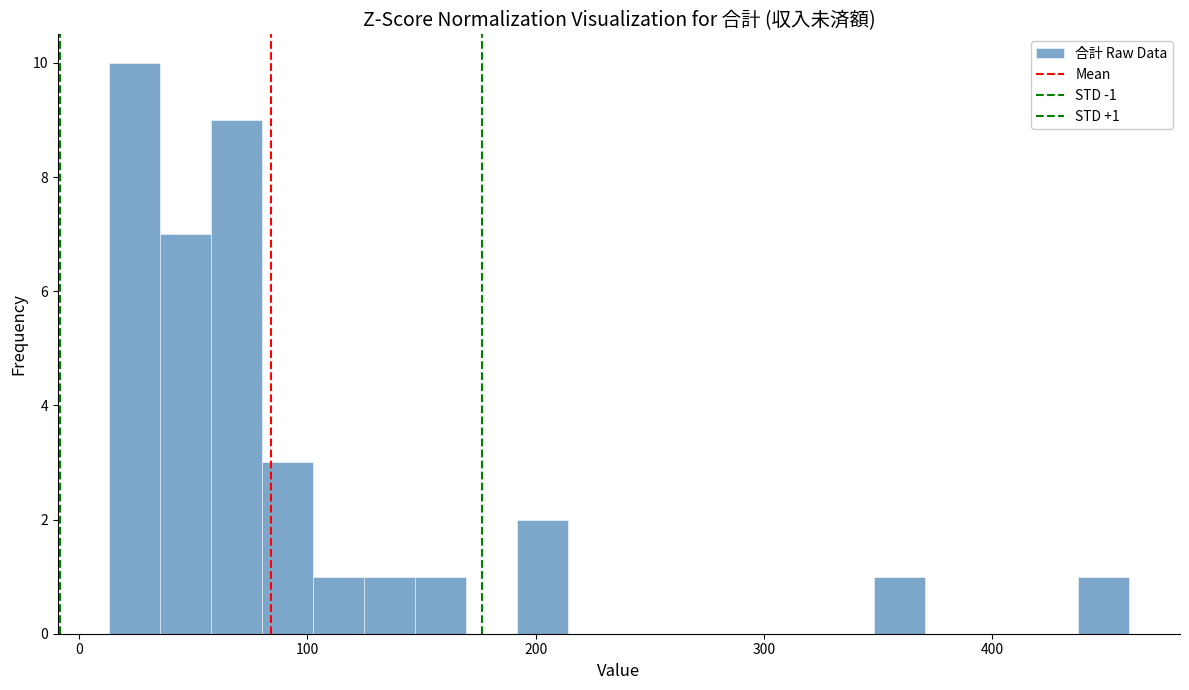

Around what value on the x-axis is the tallest bar? Give the approximate position of its centre, as read against the axis.

20